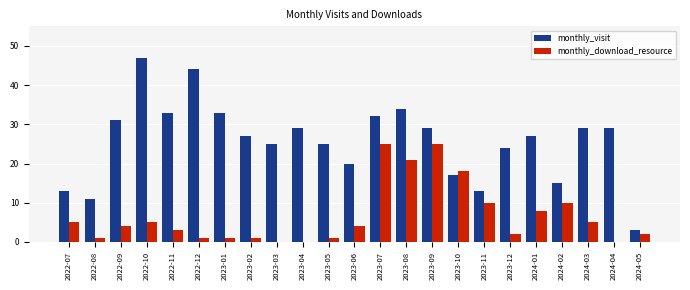

What is the sum of the monthly_visit values at 2022-11 and 2024-05?

36